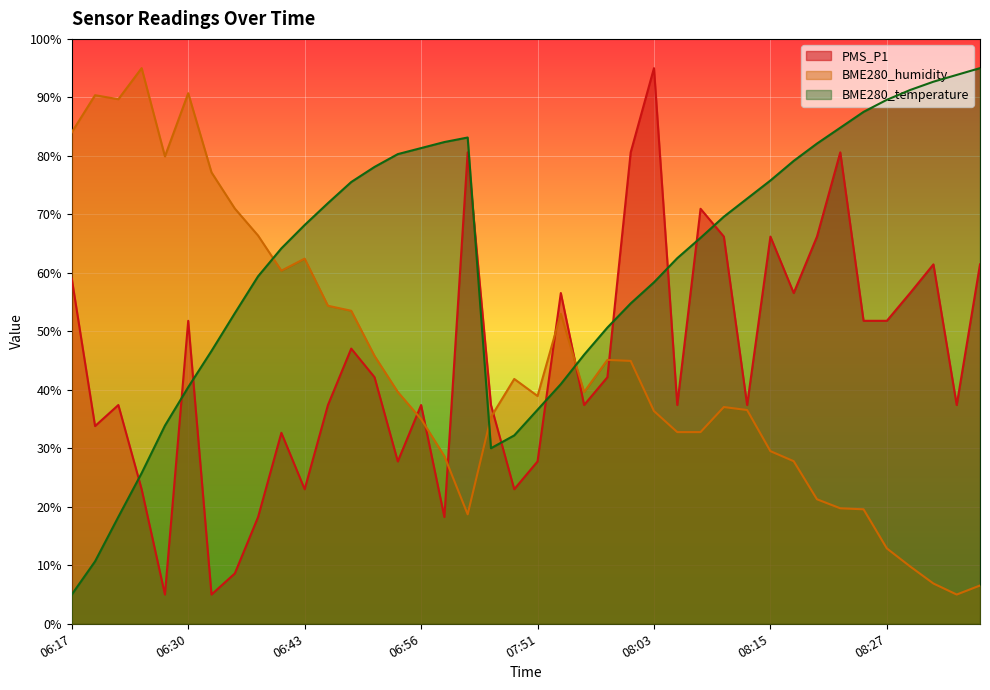

What is the spread (max minus min) of values at 06:20?

79.7